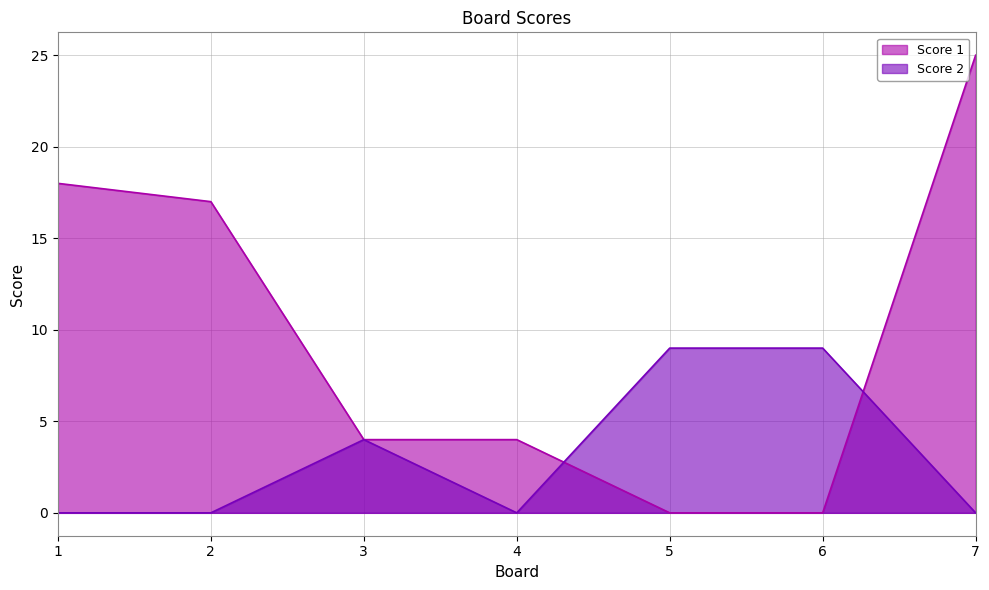

How many lines are shown in the chart?

2